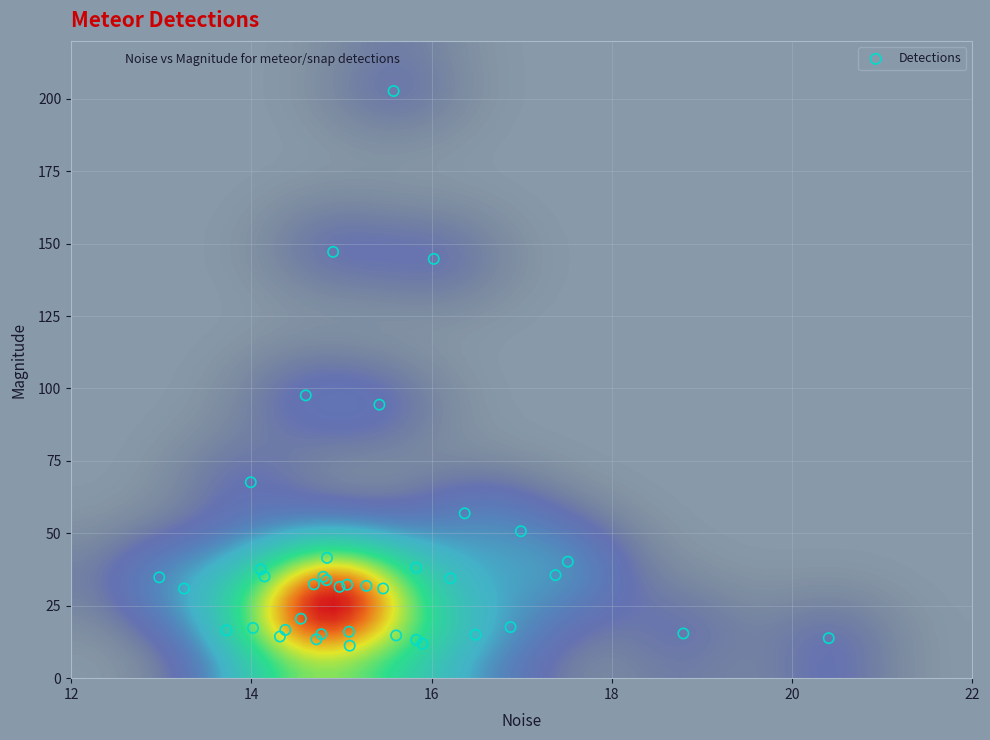

What Y value in the scatter plot is closest to 106?

97.6